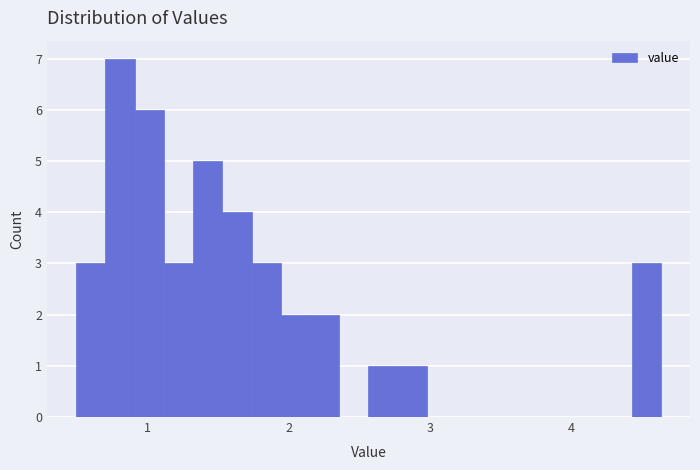

Around what value on the x-axis is the tallest bar? Give the approximate position of its centre, as read against the axis.

0.8